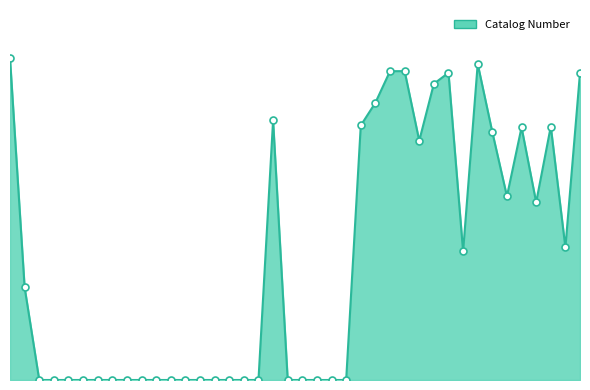

Rank the categories by value from lowest to highest.

218977, 2963554, 2963563, 2963606, 2963550, 2963614, 2963549, 2963555, 2963559, 2963609, 2963556, 2963605, 2963548, 2963613, 2963599, 2963591, 2963608, 2963601, 2963602, 2963622, 2963561, 336534, 2963619, 2963589, 2963616, 2963610, 2963618, 2963621, 2963615, 2963557, 2963612, 2963594, 2963611, 2973220, 301877, 2963604, 2963552, 2963553, 2963551, 396848